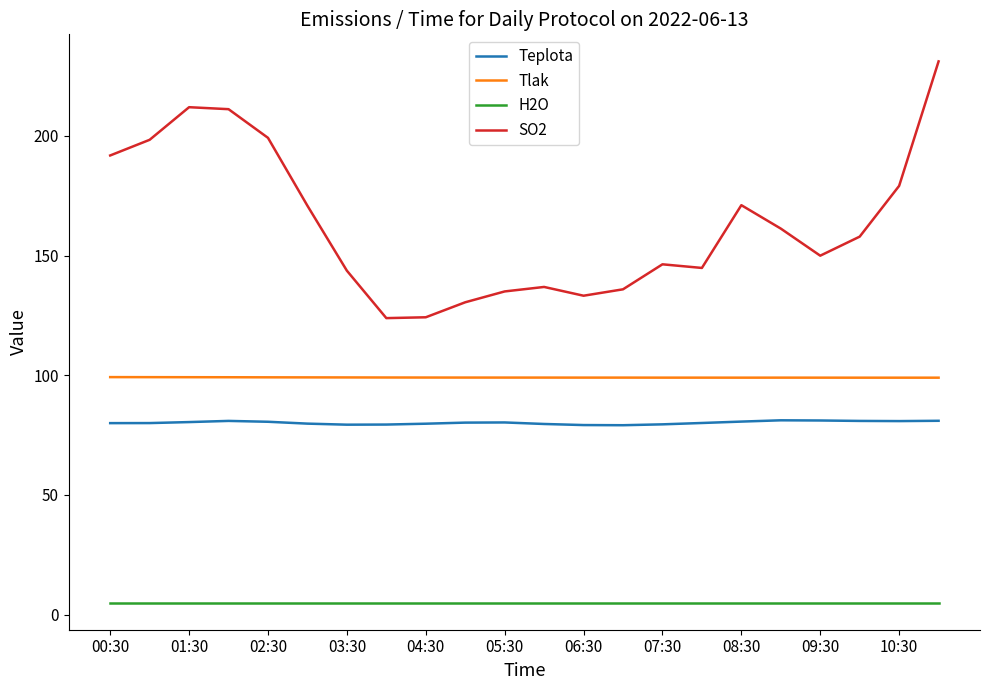

What is the minimum value shown in the chart?

5.0